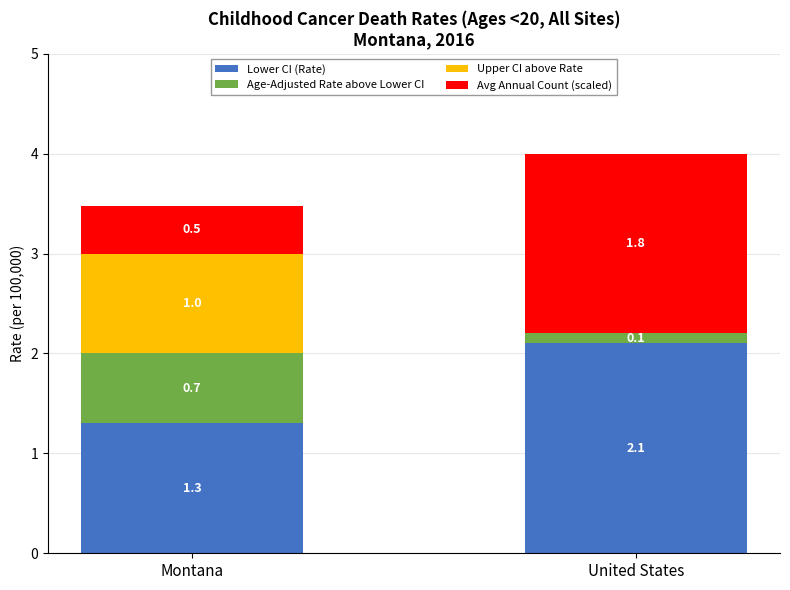

At which category is the sum across all series the highest?

United States